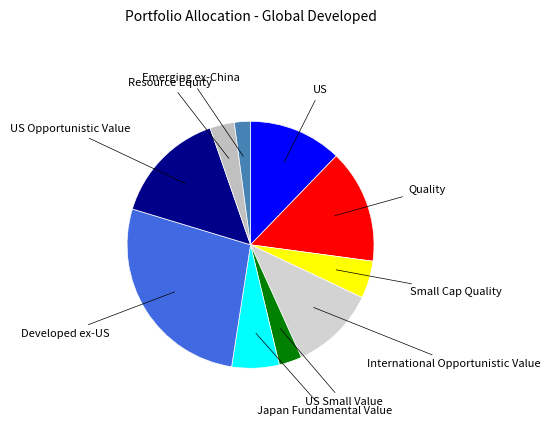

Which has a higher value, Quality or Small Cap Quality?

Quality